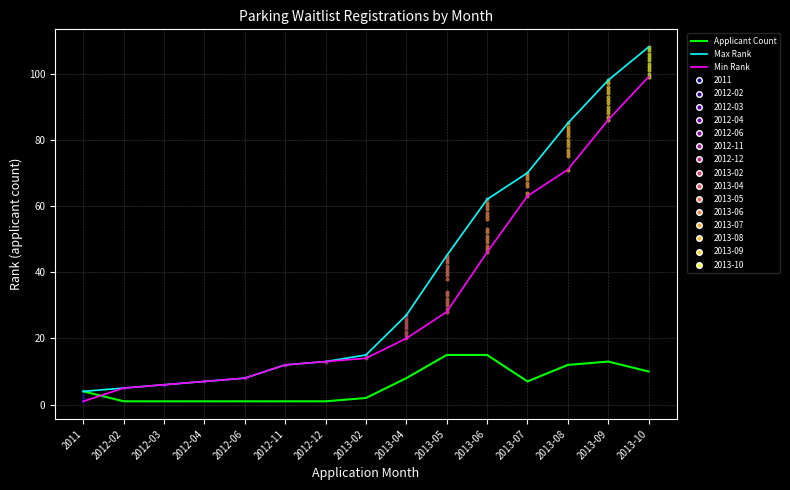

Which series contains the lowest Y value?

Applicant Count